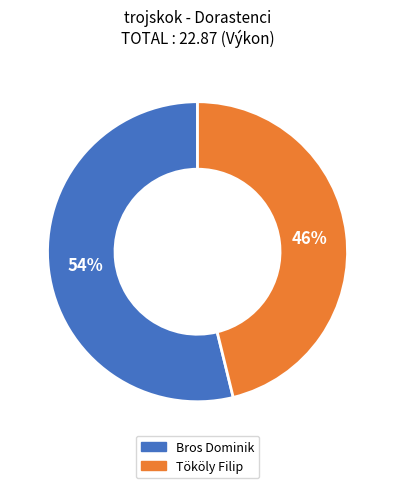

Combined, do Tököly Filip and Bros Dominik account for over 50%?

Yes